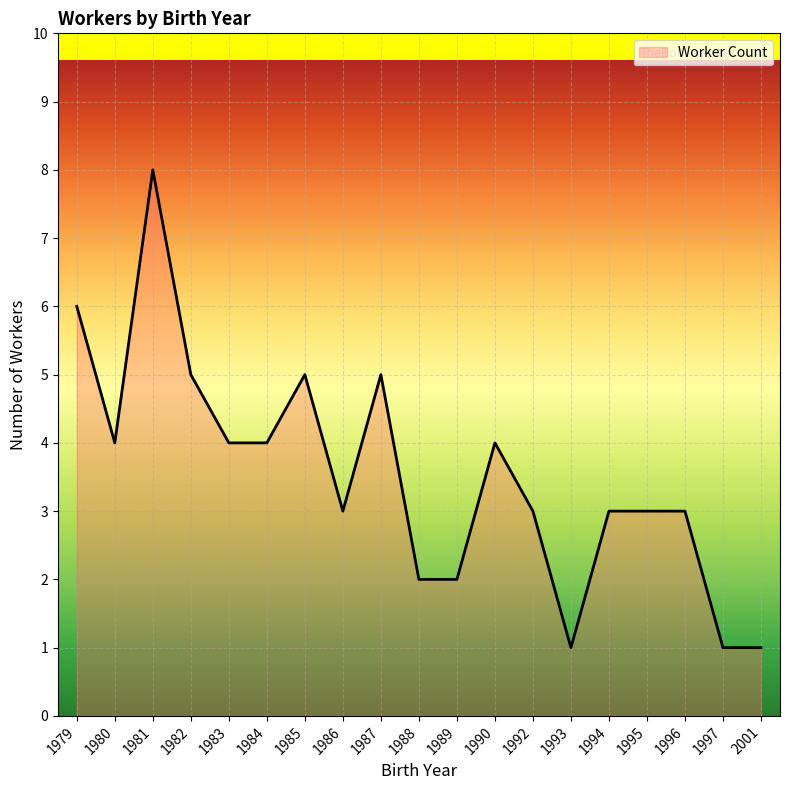

What is the greatest value displayed?

8